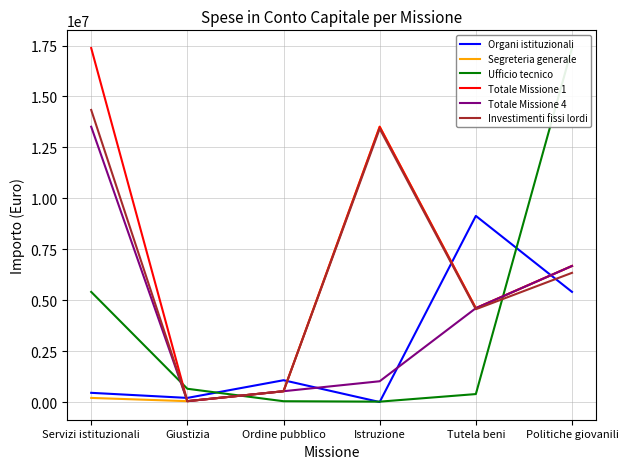

Between Ordine pubblico and Politiche giovanili, which is larger?

Politiche giovanili